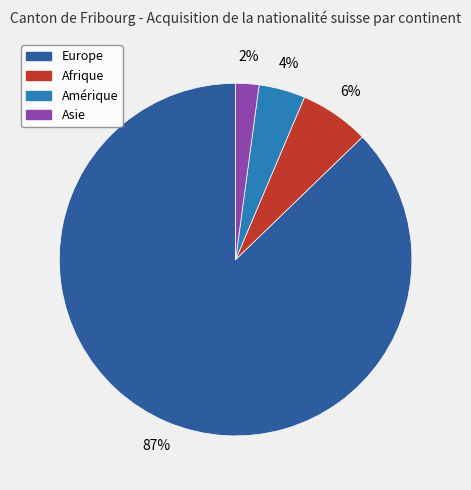

To the nearest percent, what percentage of the pie is Asie?

2%